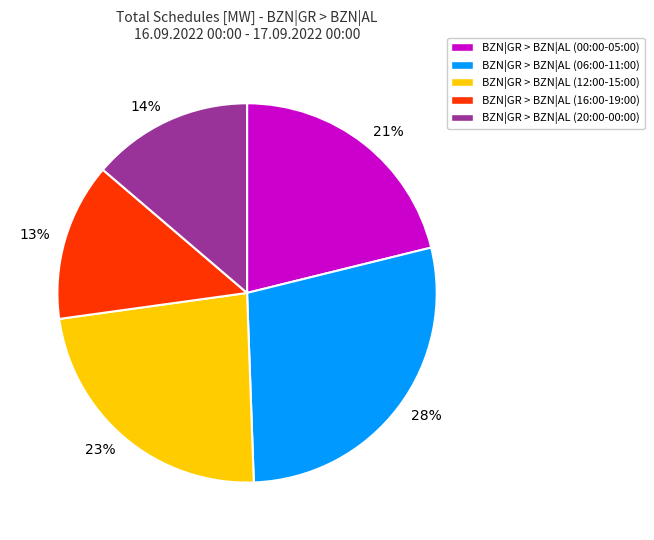

What is the ratio of the value at 14% to the value at 23%?

0.6